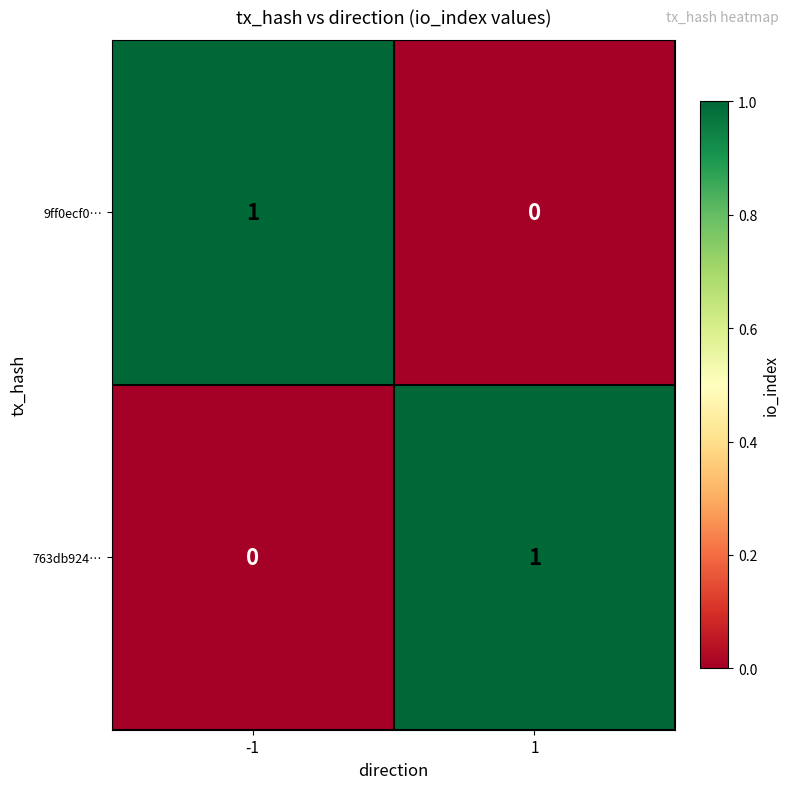

The 763db924… series shows -1 at -1. True or false?

False